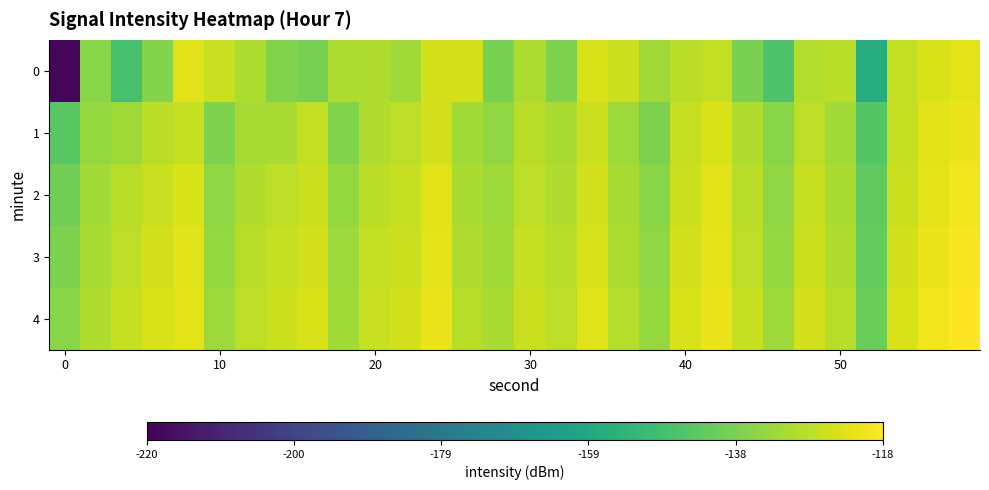

Reading left to right, list all the values displayed in this chart.

0: -218.7	-136.3	-147.5	-136.8	-122.8	-126.4	-130.5	-137.3	-139.1	-130.7	-130.3	-132.4	-124.8	-124.5	-138.7	-130.4	-137.9	-124.2	-126.2	-132.6	-128.5	-127.4	-138.6	-146.4	-129.8	-128.7	-156.3	-127.3	-124.3	-122.0
1: -144.0	-134.0	-132.4	-128.6	-127.1	-137.8	-131.4	-130.9	-127.2	-137.5	-130.0	-128.0	-125.0	-132.0	-135.0	-129.0	-131.0	-126.0	-133.0	-138.0	-127.0	-124.0	-130.0	-136.0	-128.0	-132.0	-145.0	-127.0	-123.0	-121.0
2: -140.0	-132.0	-129.0	-126.5	-124.0	-135.0	-130.0	-128.0	-126.0	-134.0	-128.5	-127.0	-123.0	-131.0	-133.0	-128.0	-130.0	-125.0	-131.5	-136.0	-126.0	-123.0	-129.0	-135.0	-127.0	-131.0	-143.0	-126.0	-122.0	-120.0
3: -138.0	-131.0	-128.0	-125.0	-123.0	-134.0	-129.0	-127.0	-125.0	-133.0	-127.5	-126.0	-122.0	-130.0	-132.0	-127.0	-129.0	-124.0	-130.5	-135.0	-125.0	-122.0	-128.0	-134.0	-126.0	-130.0	-142.0	-125.0	-121.0	-119.0
4: -136.0	-130.0	-127.0	-124.0	-122.0	-133.0	-128.0	-126.0	-124.0	-132.0	-126.5	-125.0	-121.0	-129.0	-131.0	-126.0	-128.0	-123.0	-129.5	-134.0	-124.0	-121.0	-127.0	-133.0	-125.0	-129.0	-141.0	-124.0	-120.0	-118.0